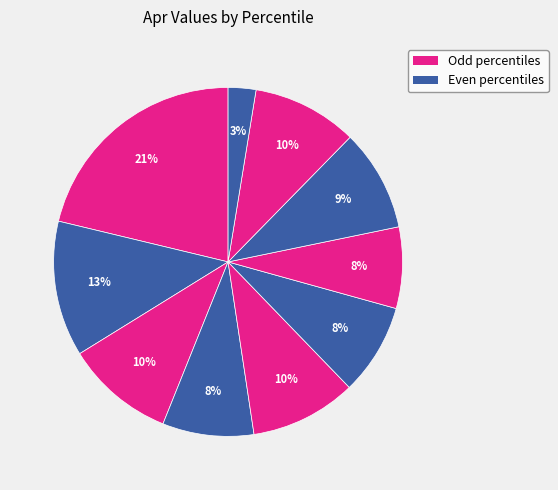

Which category has the biggest portion of the pie?

pct05